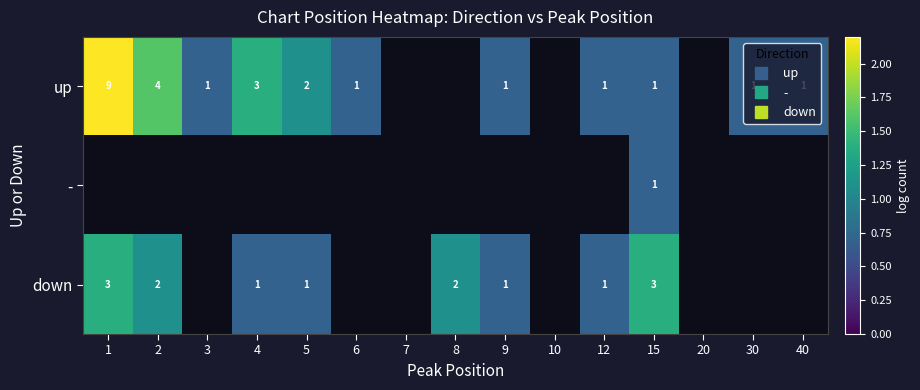

Which series has the largest range (max minus min)?

up